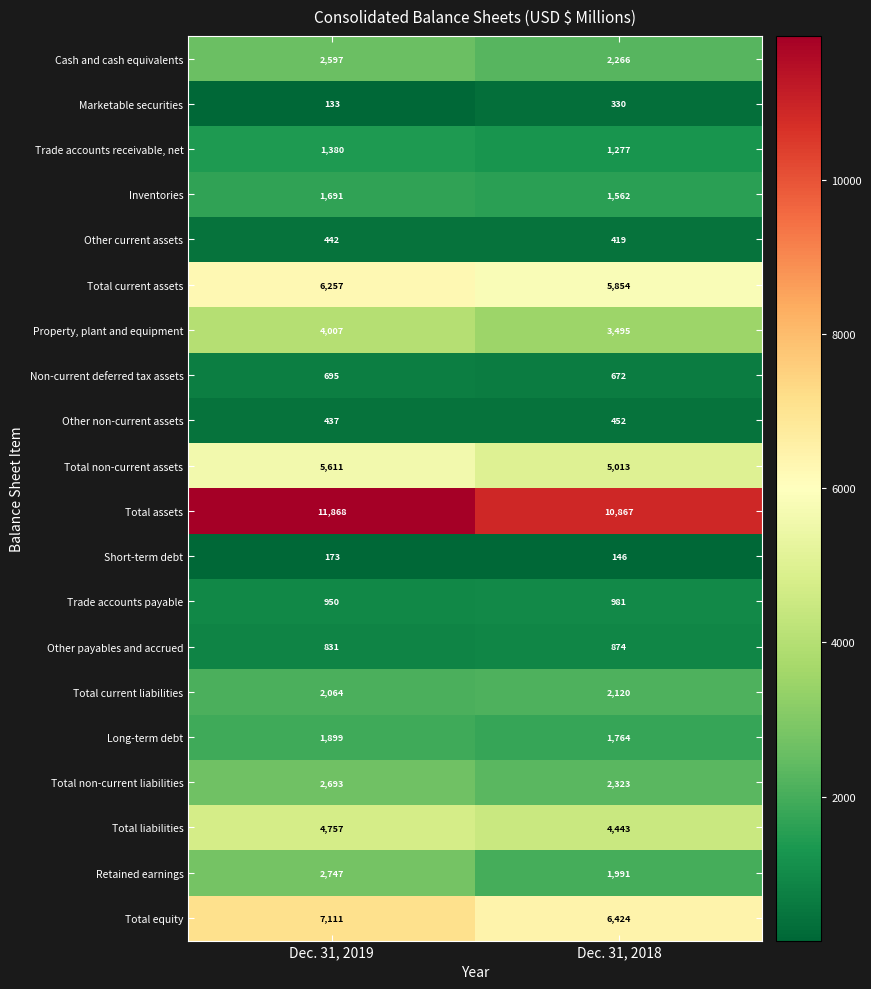

At which category is the sum across all series the highest?

Dec. 31, 2019